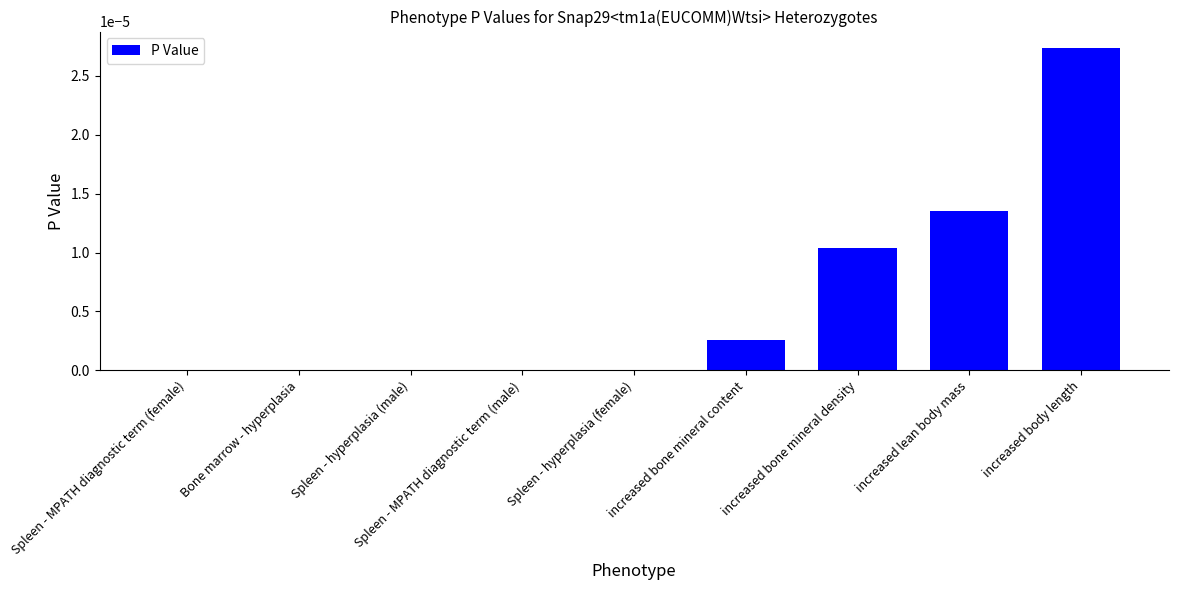

The chart shows a value of 0.0 at Spleen - MPATH diagnostic term (male). True or false?

True